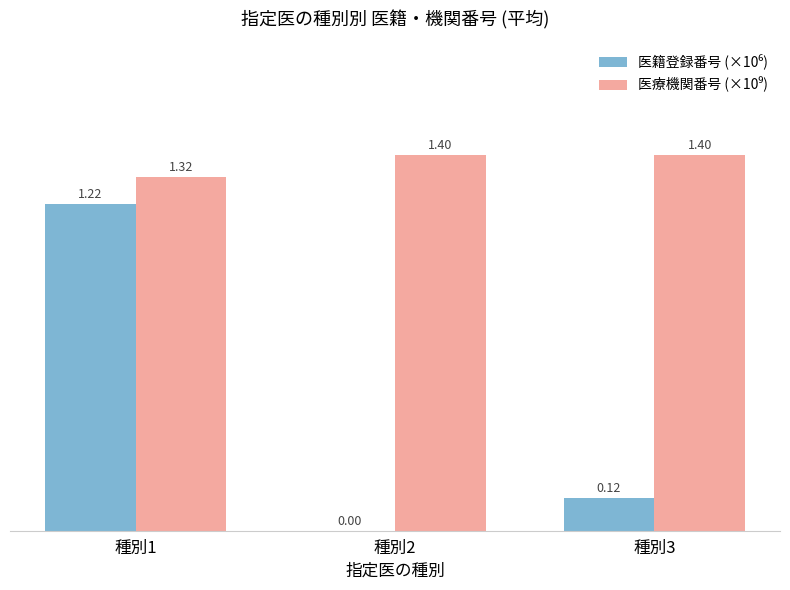

What is the total value across all series at 種別1?

2.5